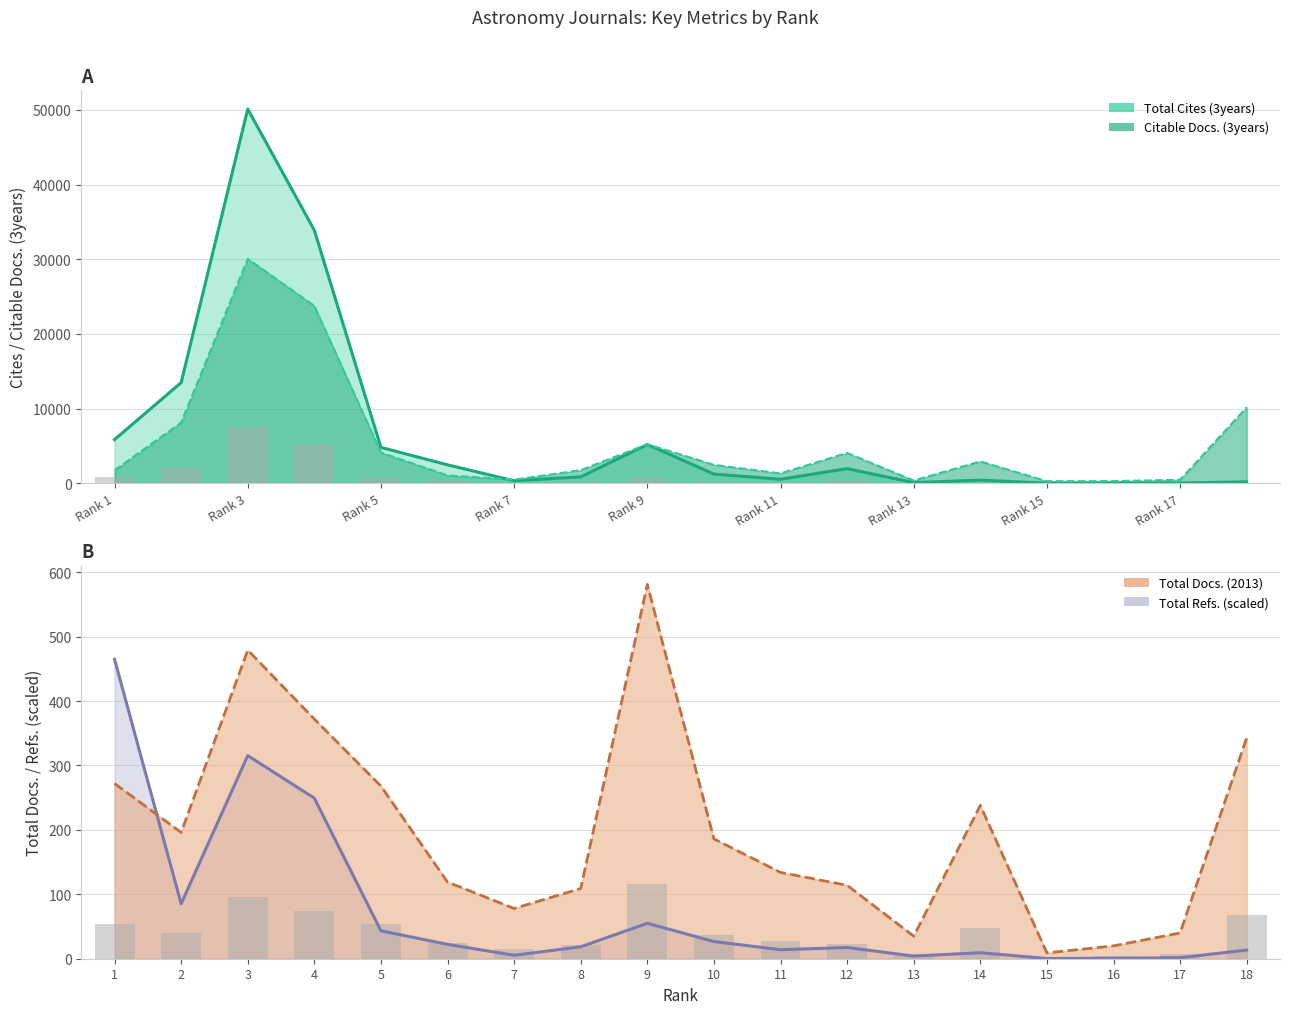

What is the difference between the maximum and minimum values in the Total Docs. (2013) series?

572.0